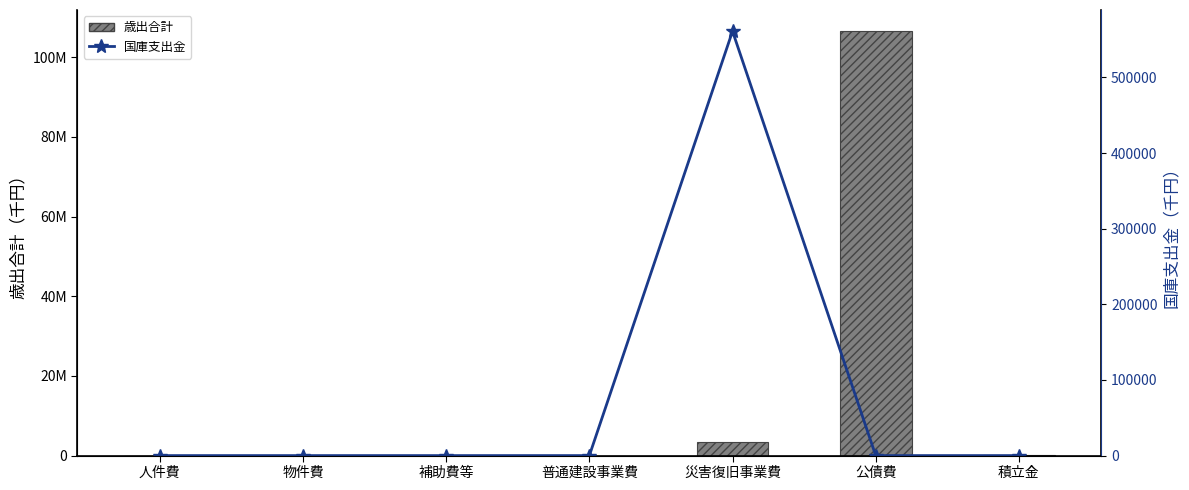

What position from the right is 災害復旧事業費?

3